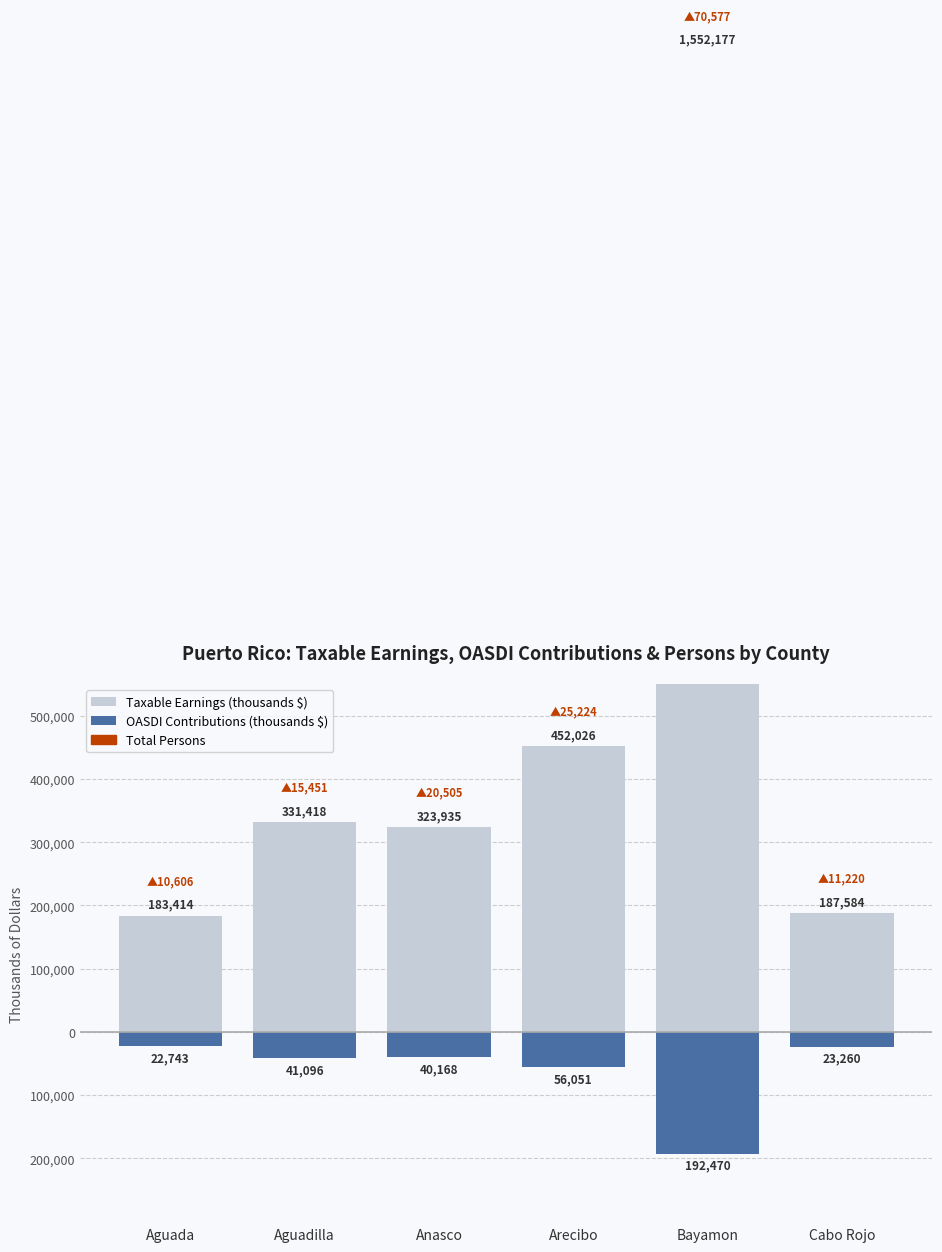

True or false: OASDI Contributions (thousands $) has a value of -41096 at Aguadilla.

True